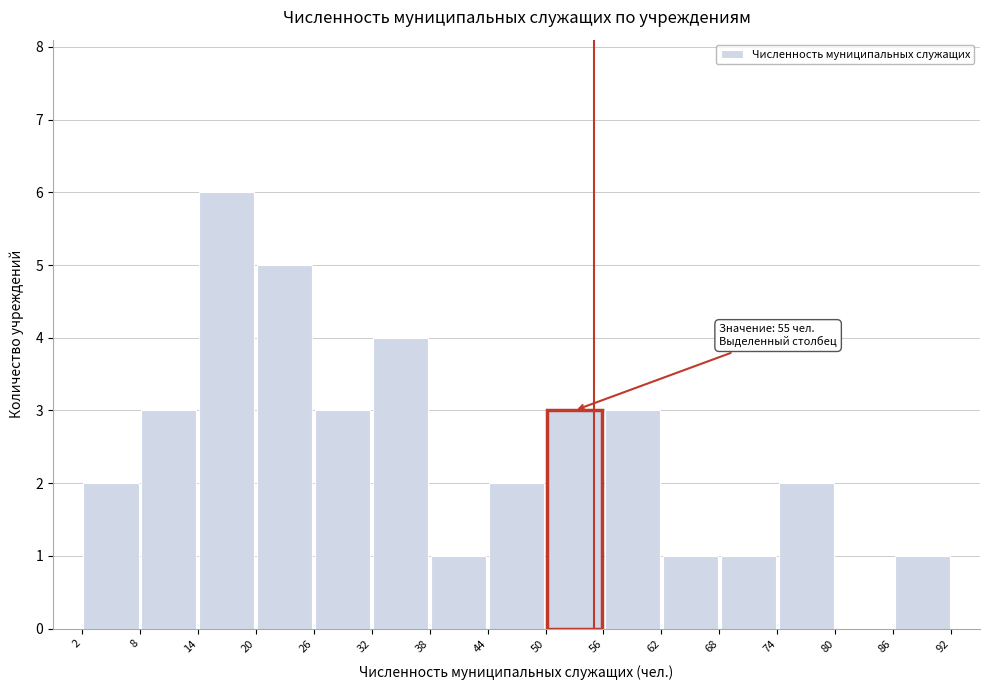

Which range on the x-axis has the tallest bar?

14 to 20